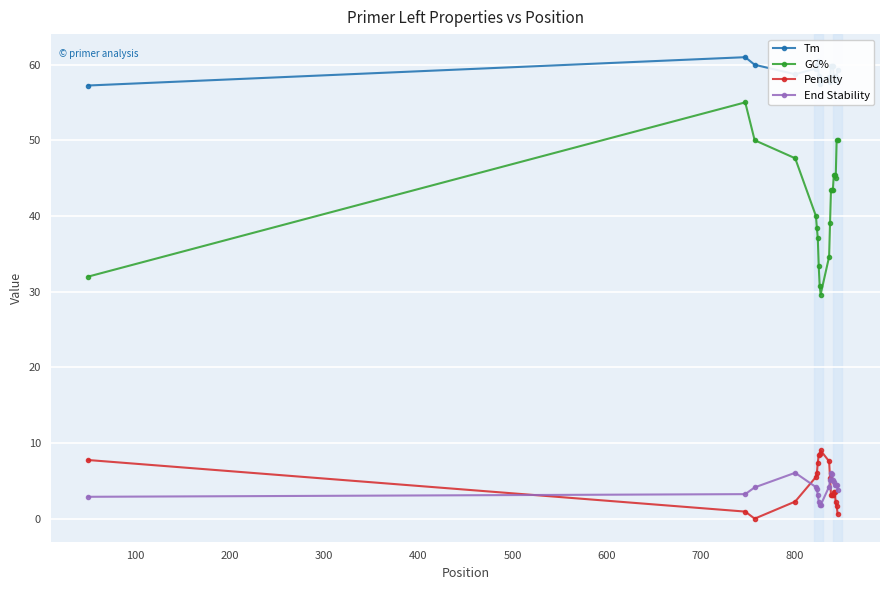

True or false: GC% and End Stability intersect in this chart.

False